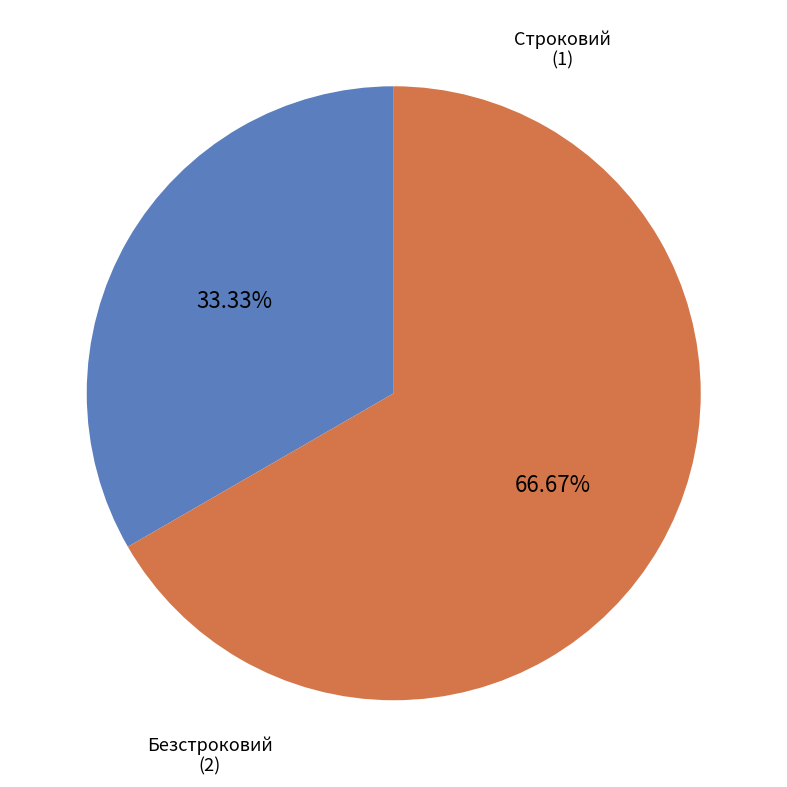

Does Строковий represent more than half of the total?

No